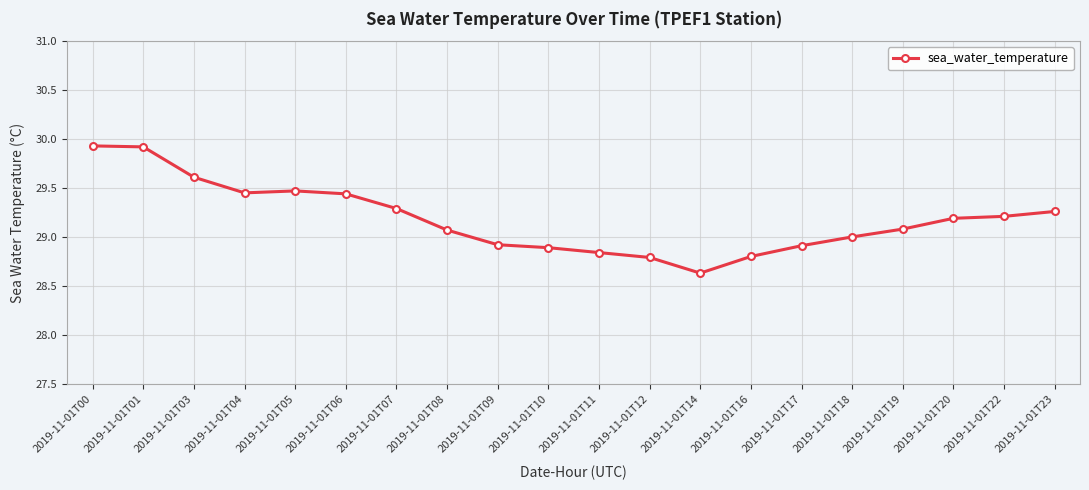

What is the difference between the maximum and minimum values?

1.3